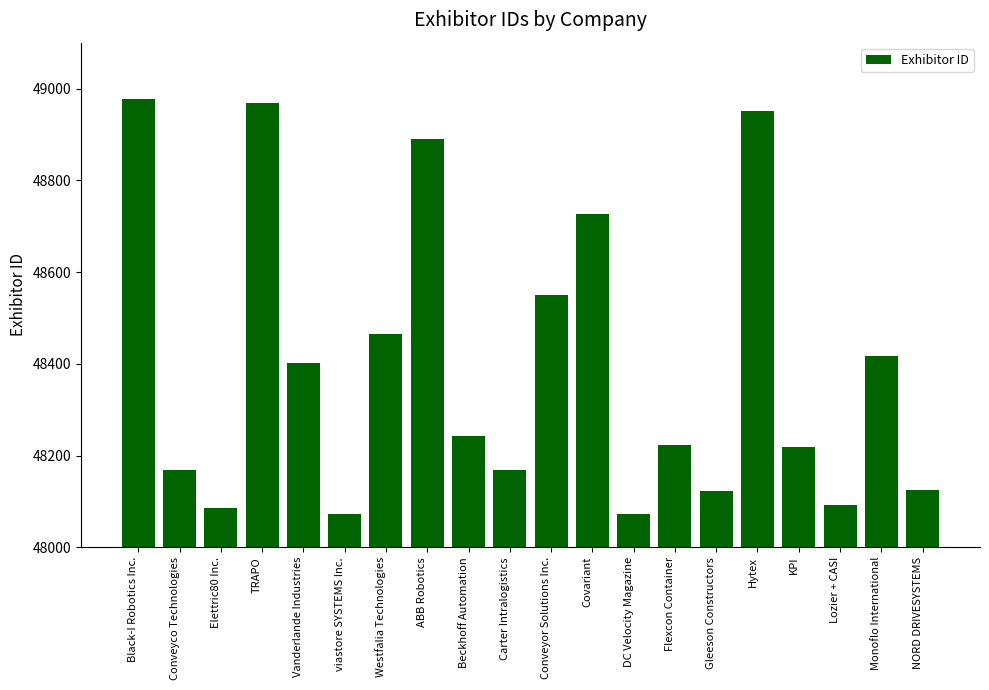

What is the sum of the values at KPI and Gleeson Constructors?

96340